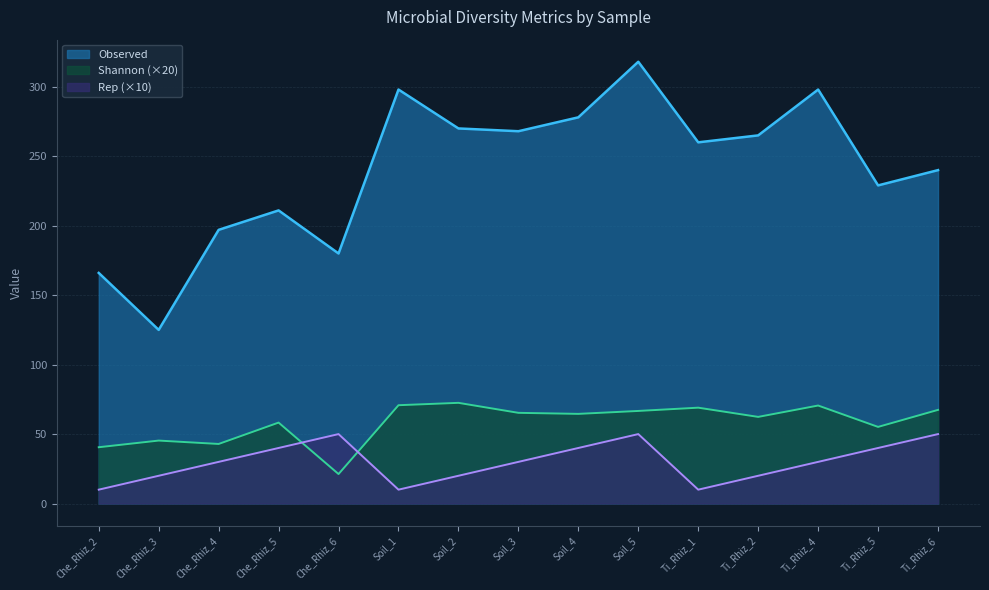

List the series in order of their peak value, lowest first.

Rep (×10), Shannon (×20), Observed